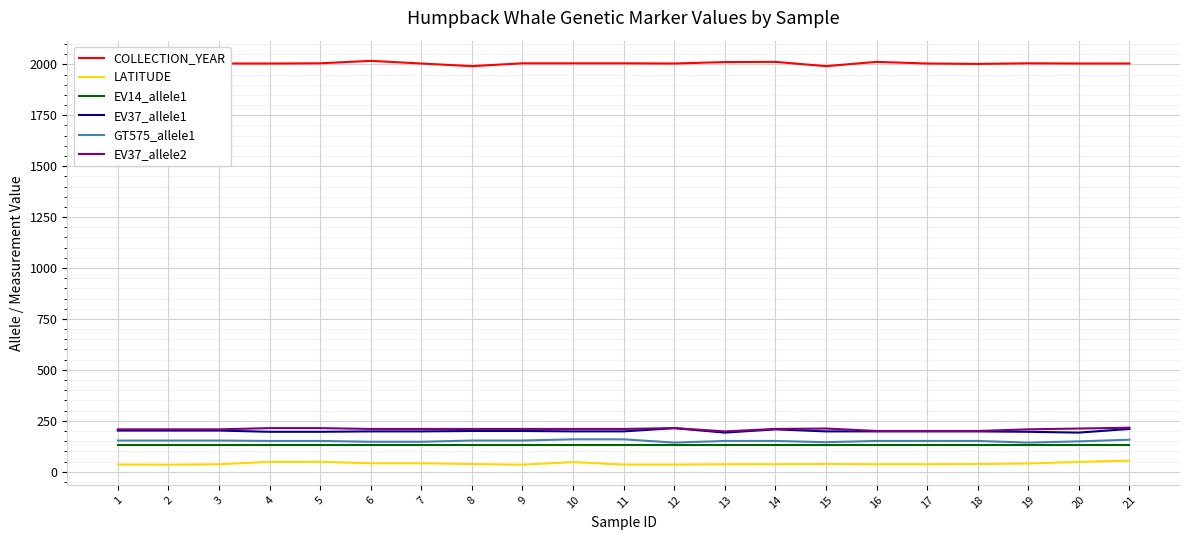

Is it true that EV37_allele1 equals 291.8 at 5?

False